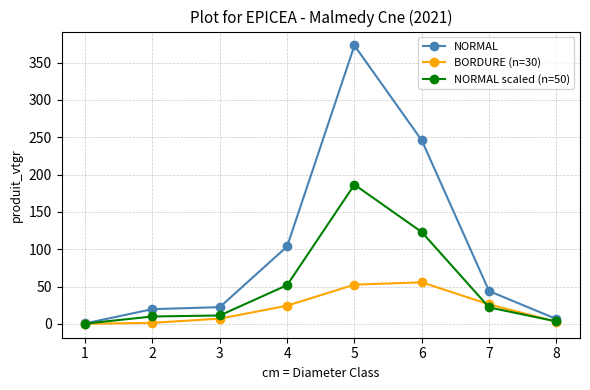

Between 7 and 8, which series saw the biggest shift?

NORMAL